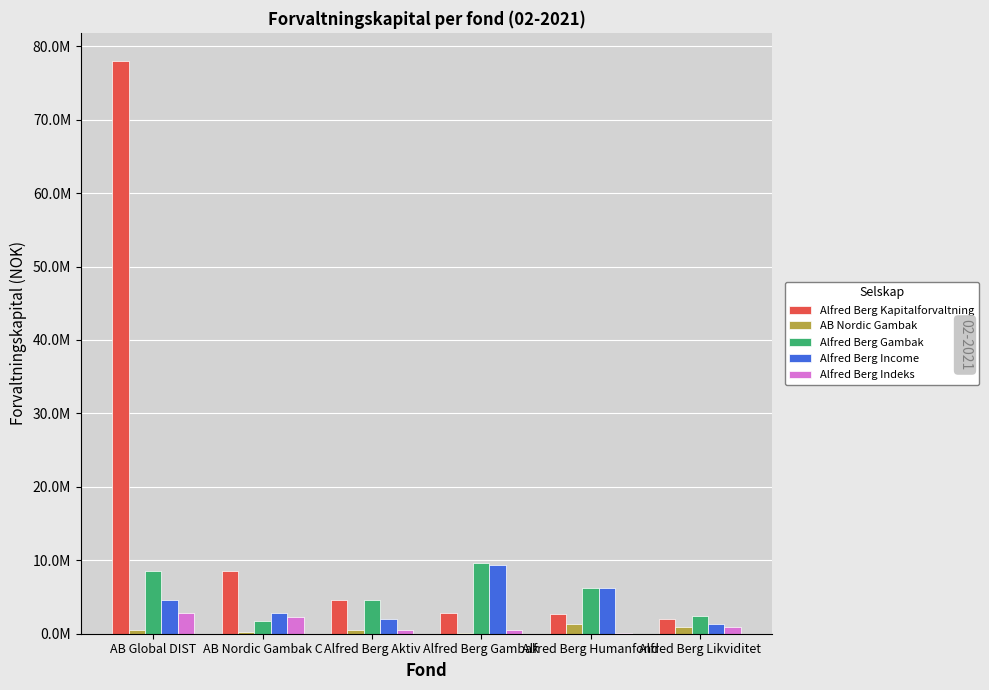

Does the chart contain stacked bars?

No